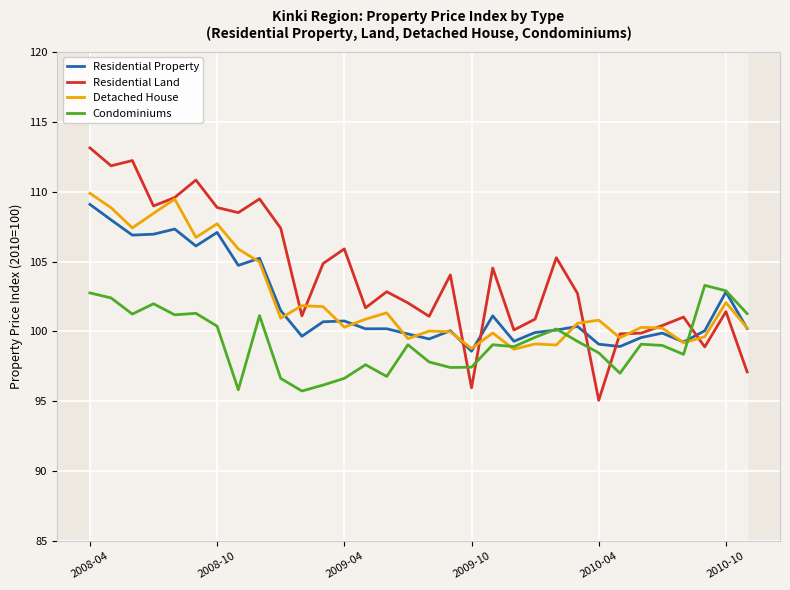

What is the value of the Residential Land point at the 6th from the left?

110.8